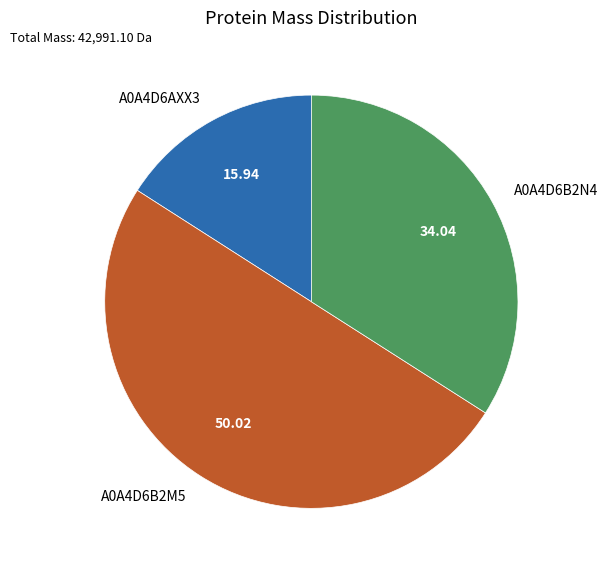

Between A0A4D6AXX3 and A0A4D6B2N4, which is larger?

A0A4D6B2N4